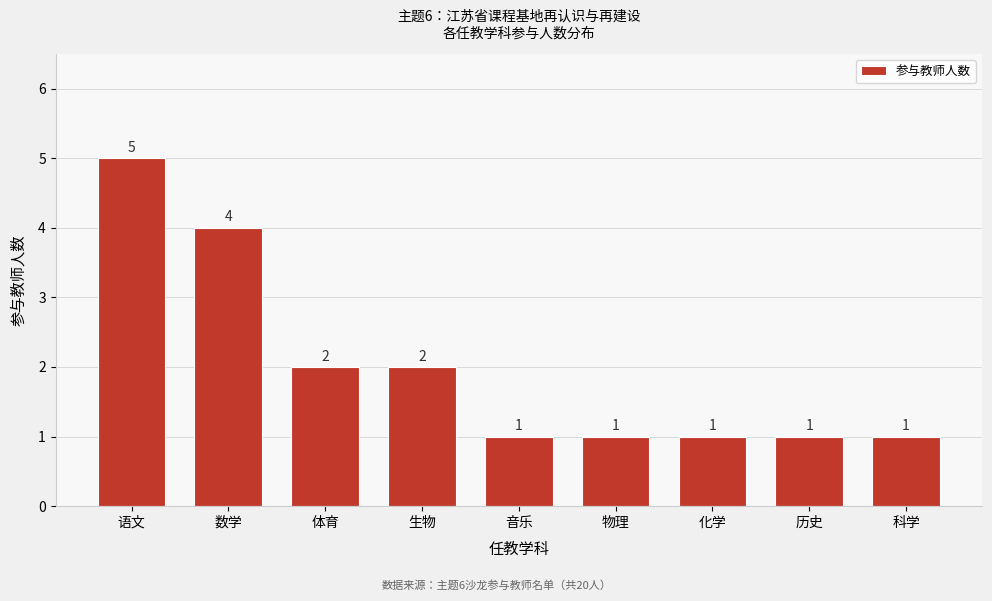

Reading left to right, what are all the values shown in this chart?

语文=5	数学=4	体育=2	生物=2	音乐=1	物理=1	化学=1	历史=1	科学=1